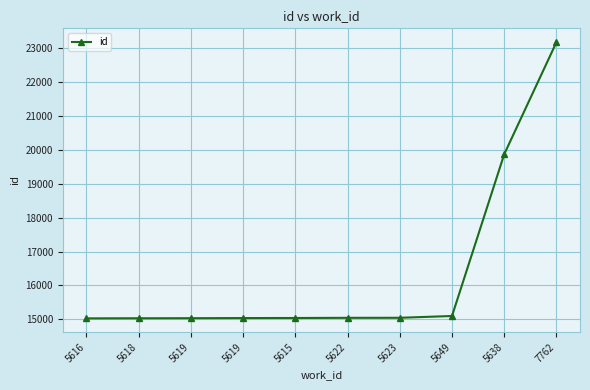

Reading left to right, list all the values displayed in this chart.

15030	15033	15035	15039	15041	15046	15047	15100	19872	23175